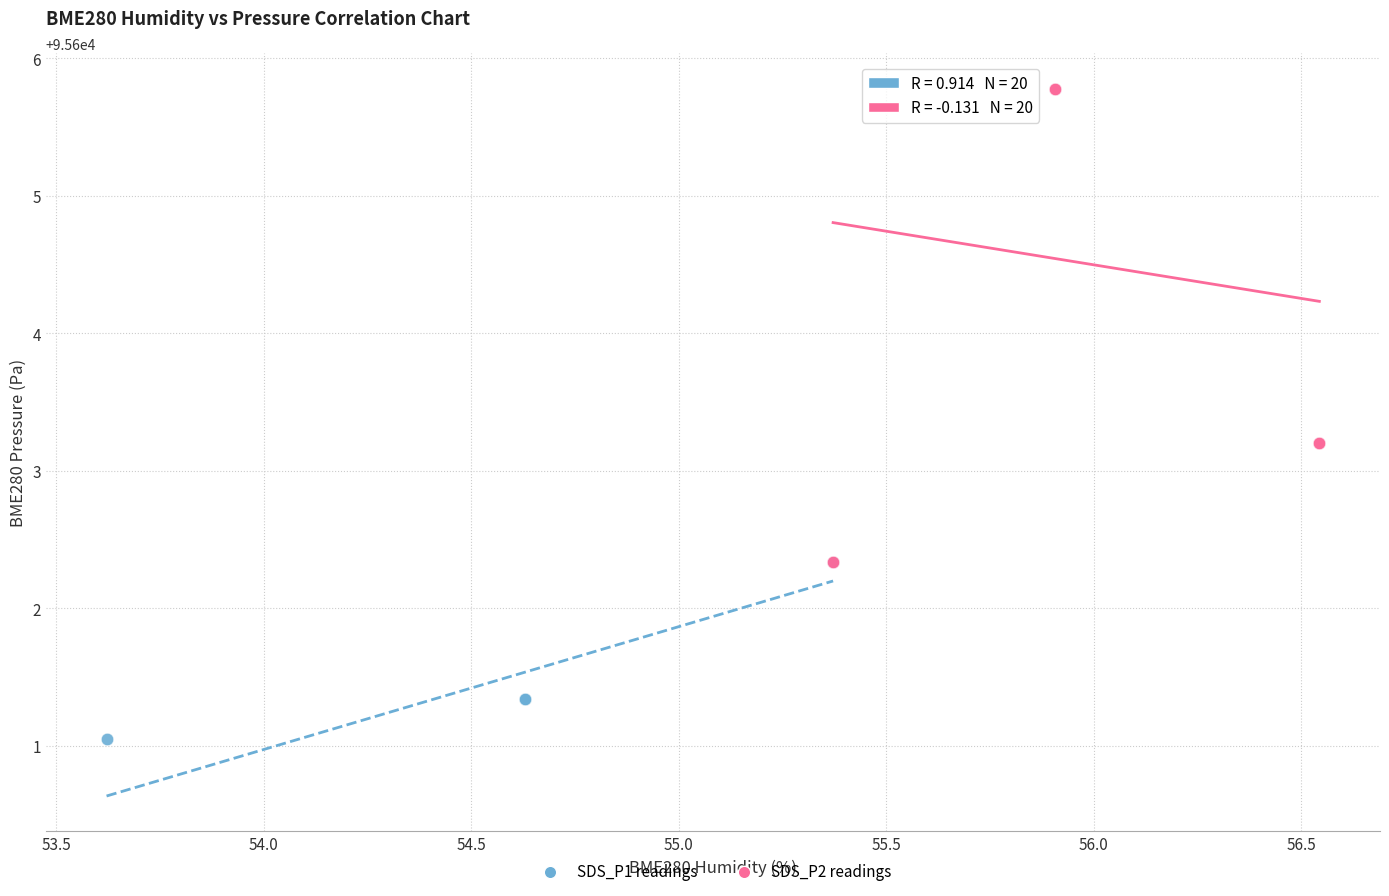

Which series has the largest Y range (max minus min)?

SDS_P2 readings